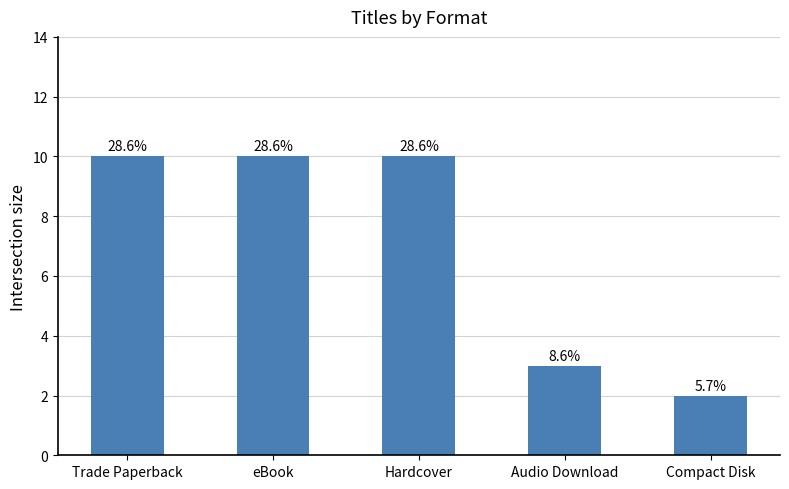

How many values are between 3 and 10?

4